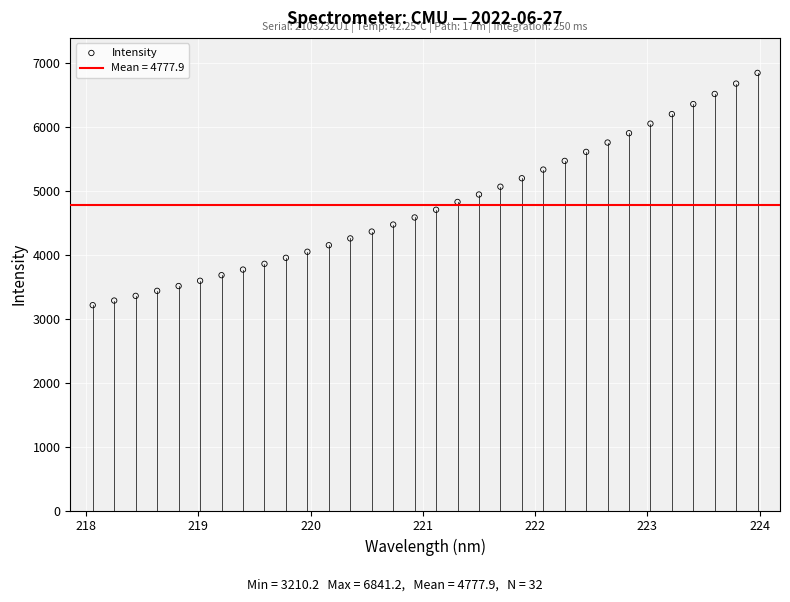

What is the range of Y values (max minus min)?

3631.0